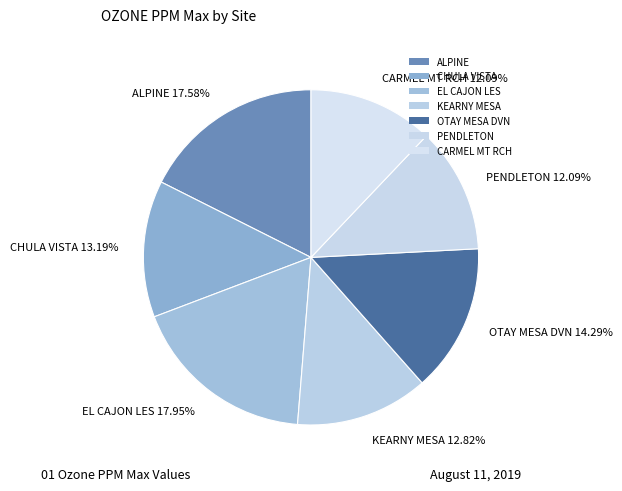

Which slice is the largest?

EL CAJON LES